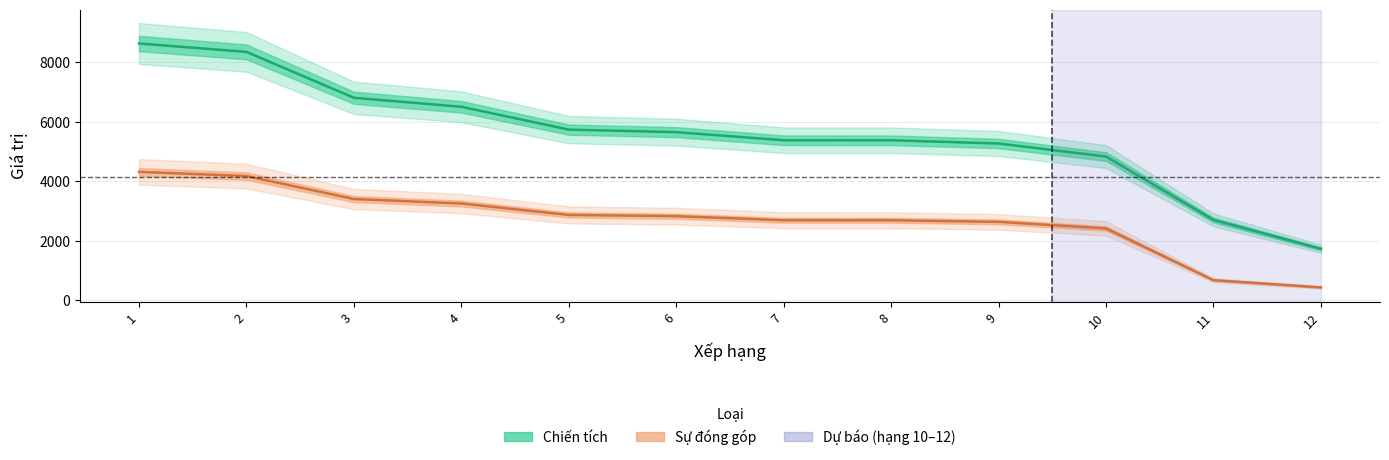

The Sự đóng góp series shows 2633 at 9. True or false?

True